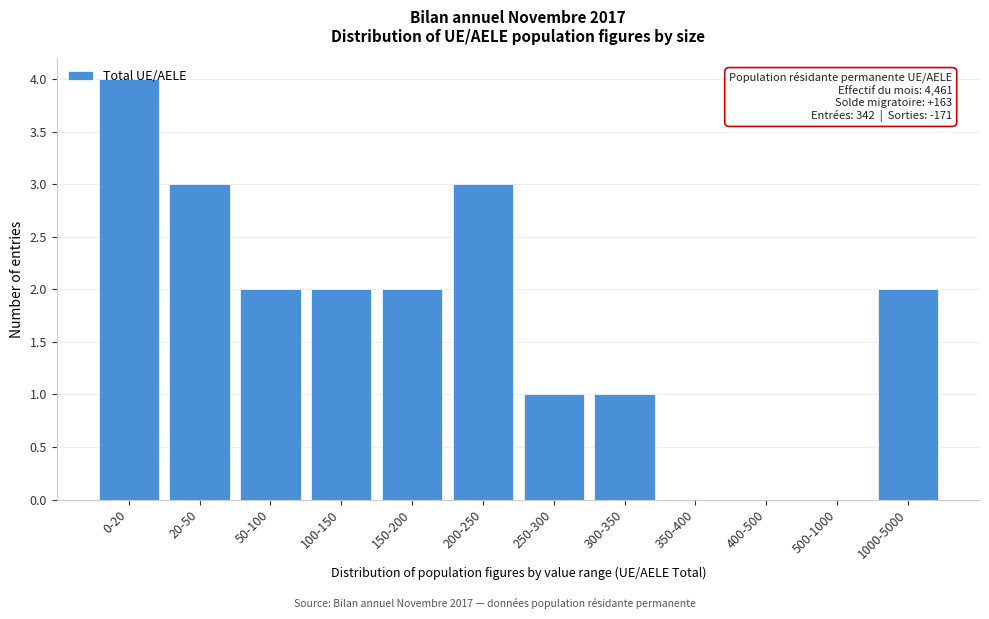

What is the maximum value shown in the chart?

4